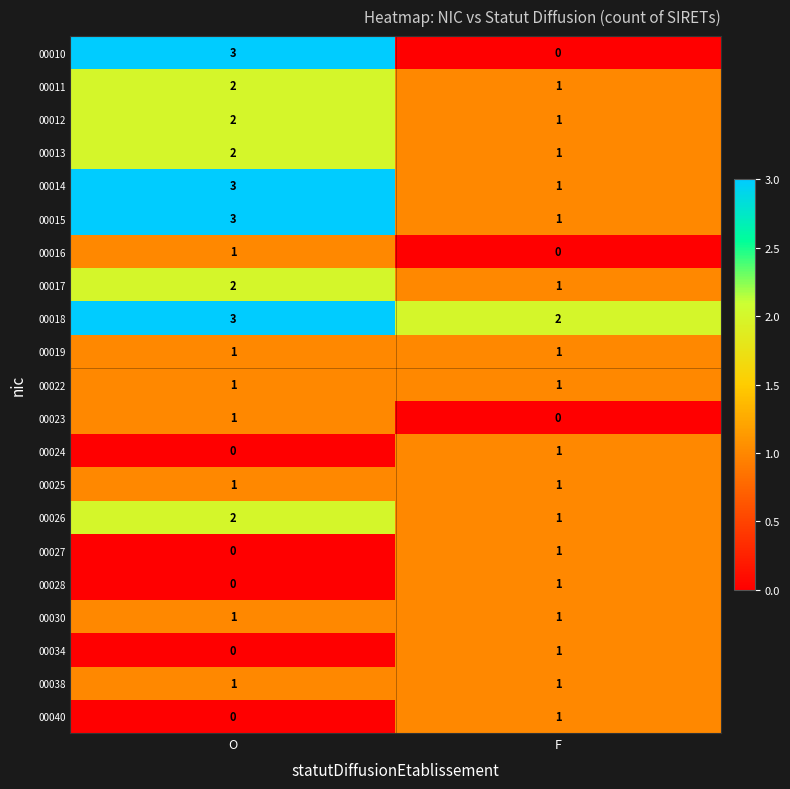

Rank the categories by 00012 value from highest to lowest.

O, F